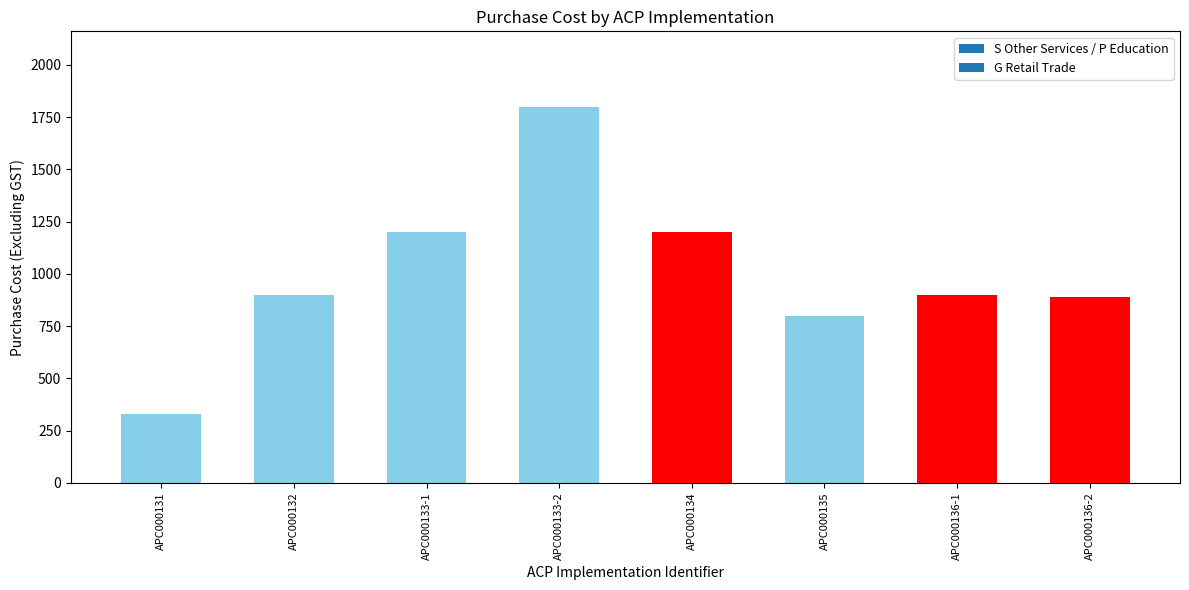

The value at APC000136-1 is 900. True or false?

True